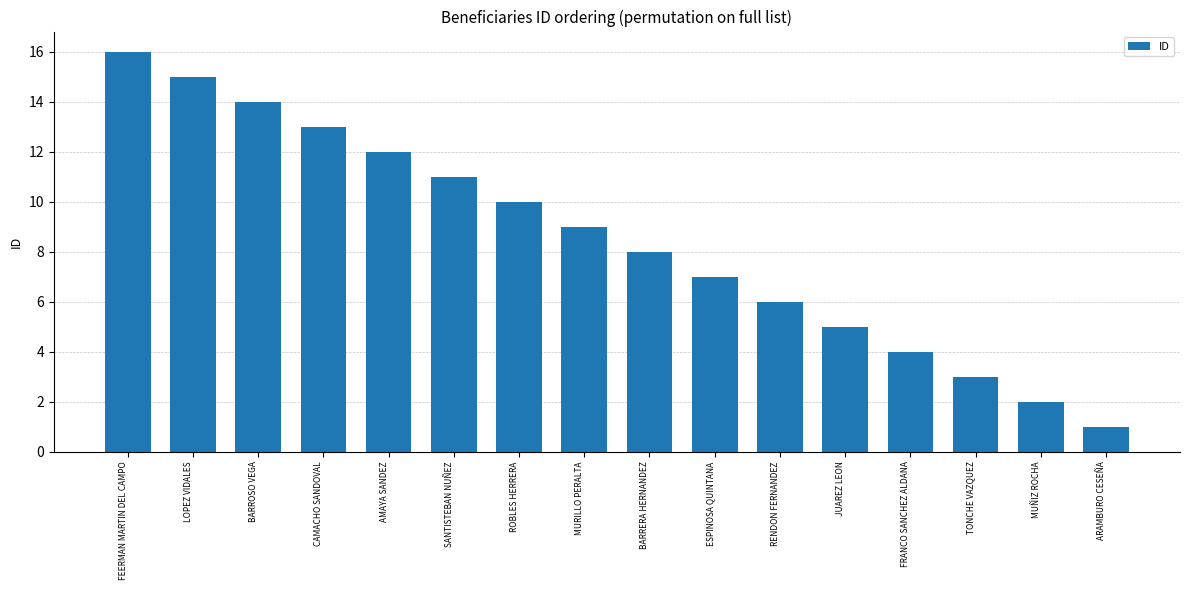

List the labels in order of value, largest first.

FEERMAN MARTIN DEL CAMPO, LOPEZ VIDALES, BARROSO VEGA, CAMACHO SANDOVAL, AMAYA SANDEZ, SANTISTEBAN NUÑEZ, ROBLES HERRERA, MURILLO PERALTA, BARRERA HERNANDEZ, ESPINOSA QUINTANA, RENDON FERNANDEZ, JUAREZ LEON, FRANCO SANCHEZ ALDANA, TONCHE VAZQUEZ, MUÑIZ ROCHA, ARAMBURO CESEÑA